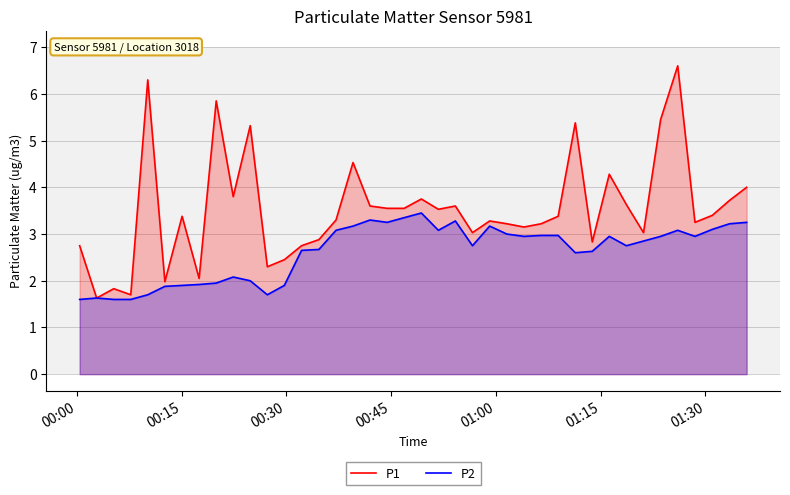

How many lines are shown in the chart?

2